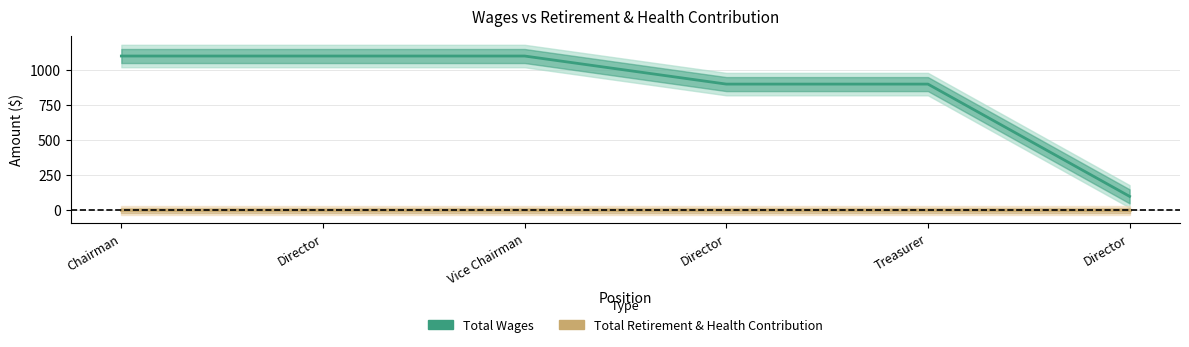

True or false: Total Retirement & Health Contribution and Total Wages intersect in this chart.

False